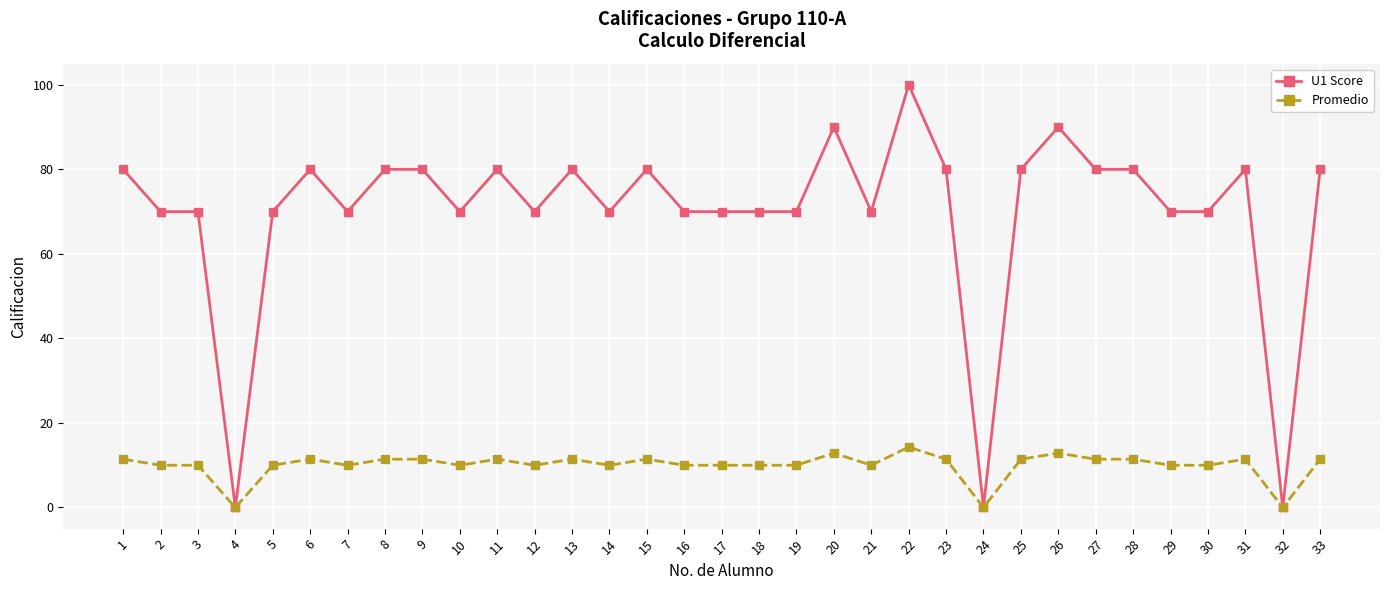

What is the spread (max minus min) of values at 11?

68.6